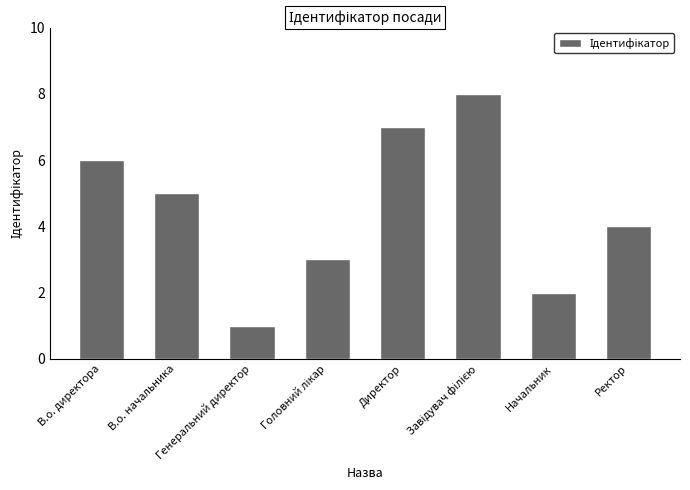

What is the change in value from Генеральний директор to Ректор?

+3